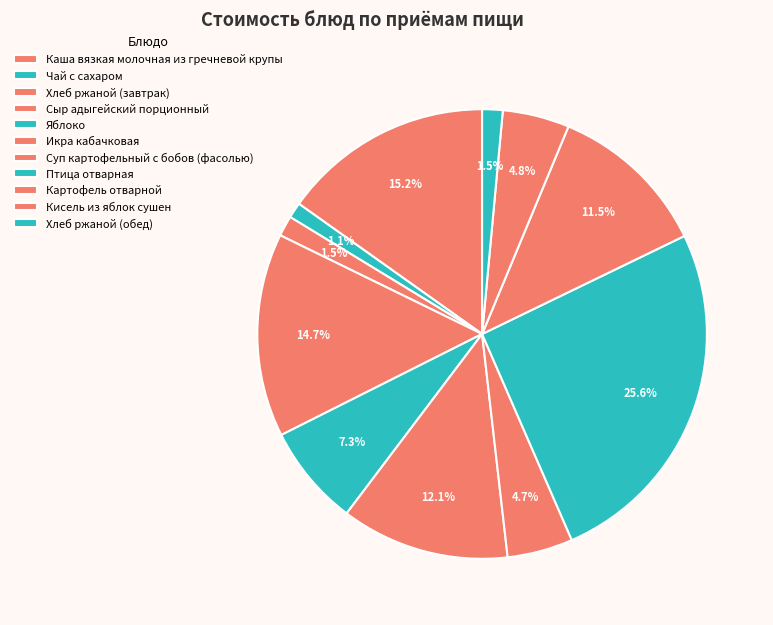

How many segments does this pie chart have?

11